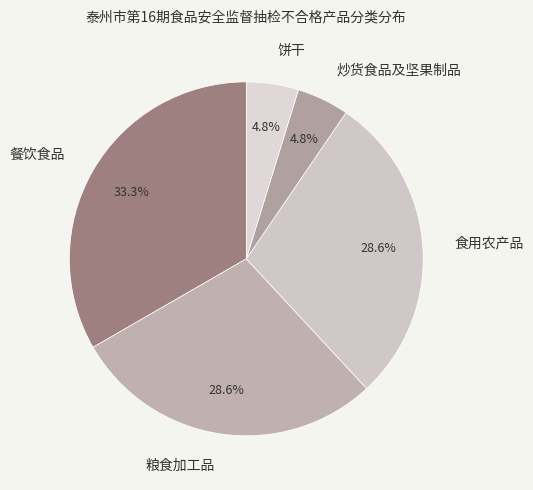

Does 餐饮食品 account for over 50% of the chart?

No